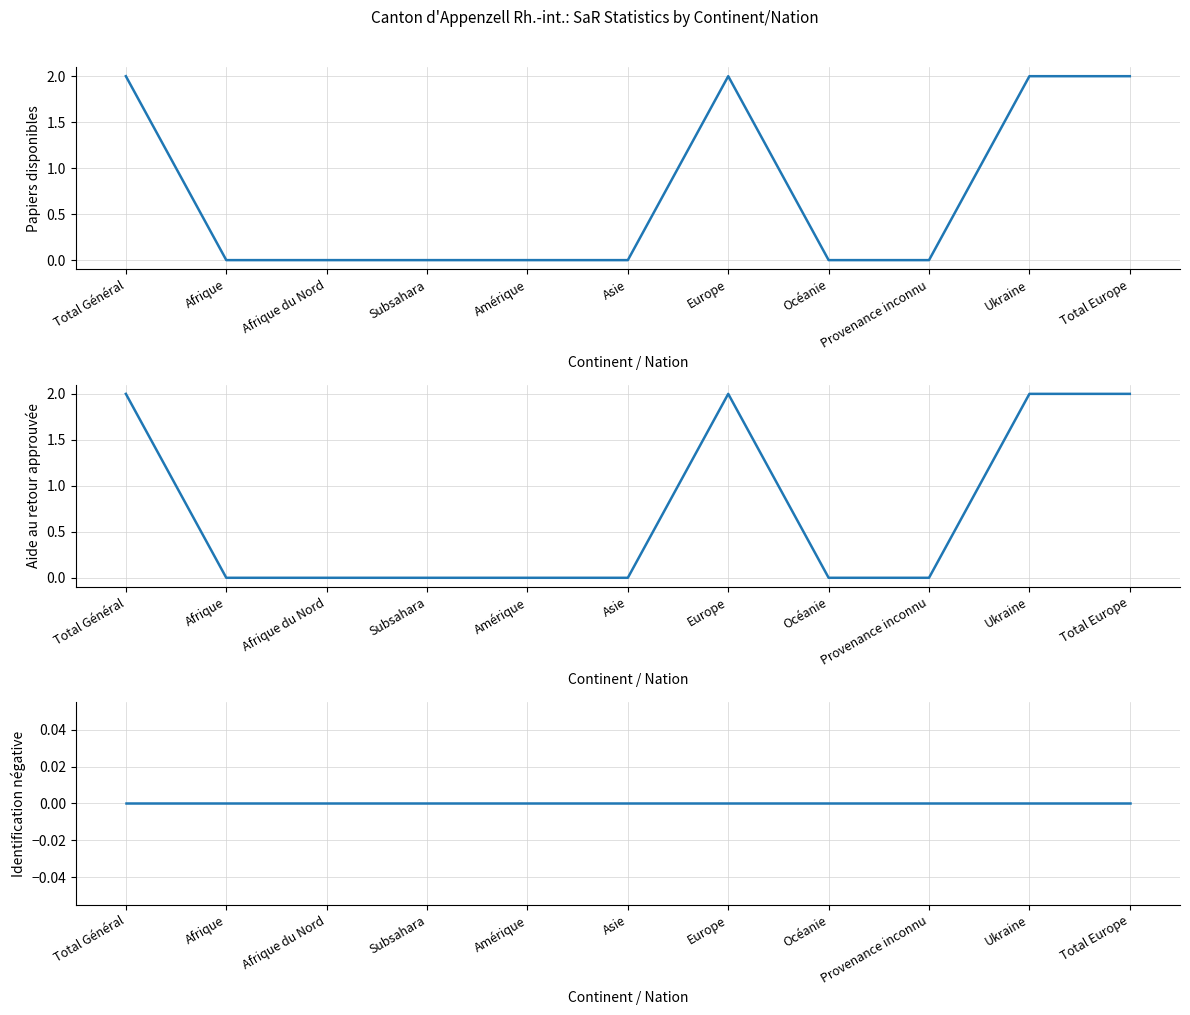

Which category has the highest value across all series?

Total Général